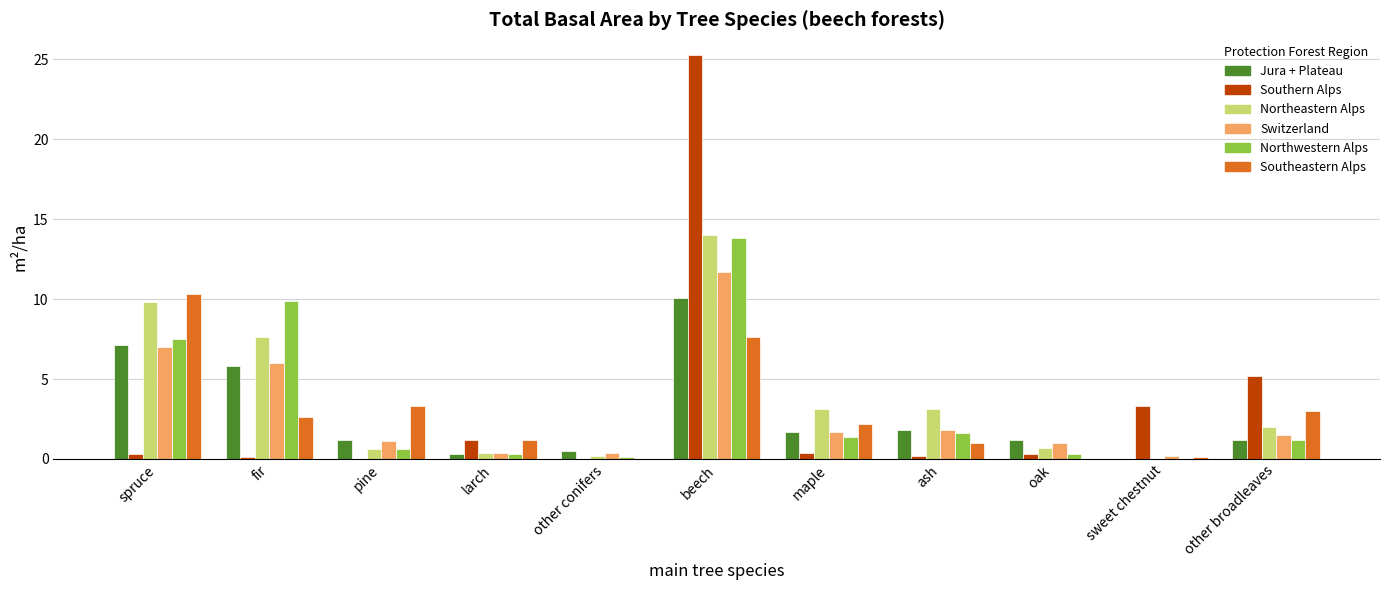

Which series changed the most between fir and larch?

Northwestern Alps